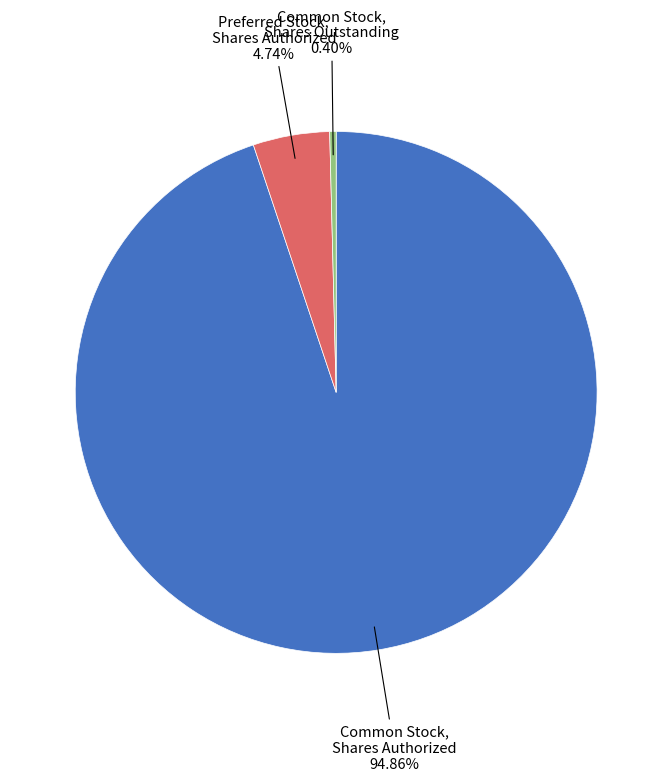

Is there any slice that represents more than half of the pie?

Yes